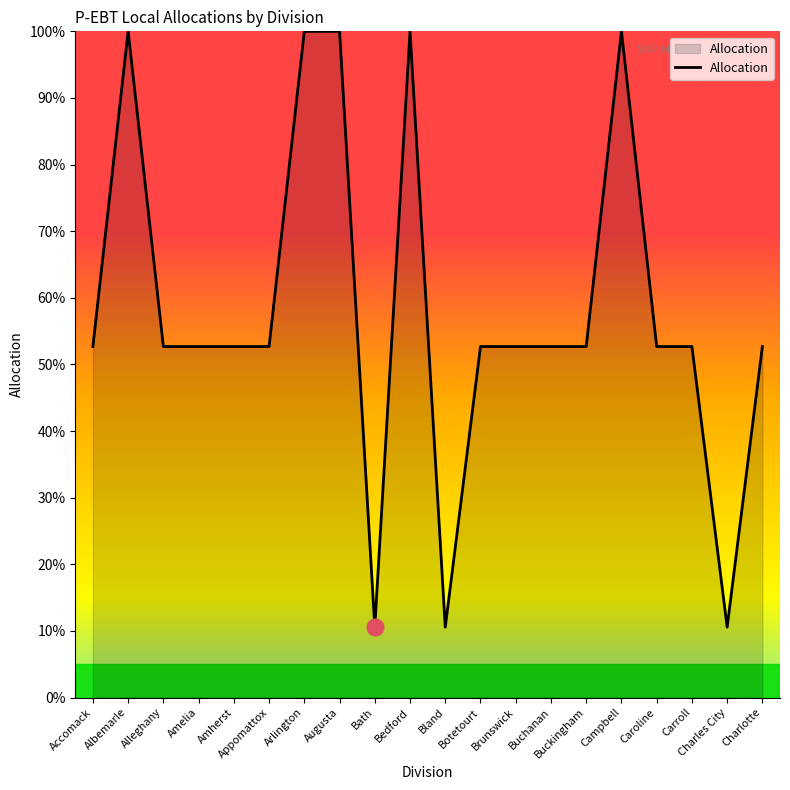

What is the label of the 14th point from the left?

Buchanan